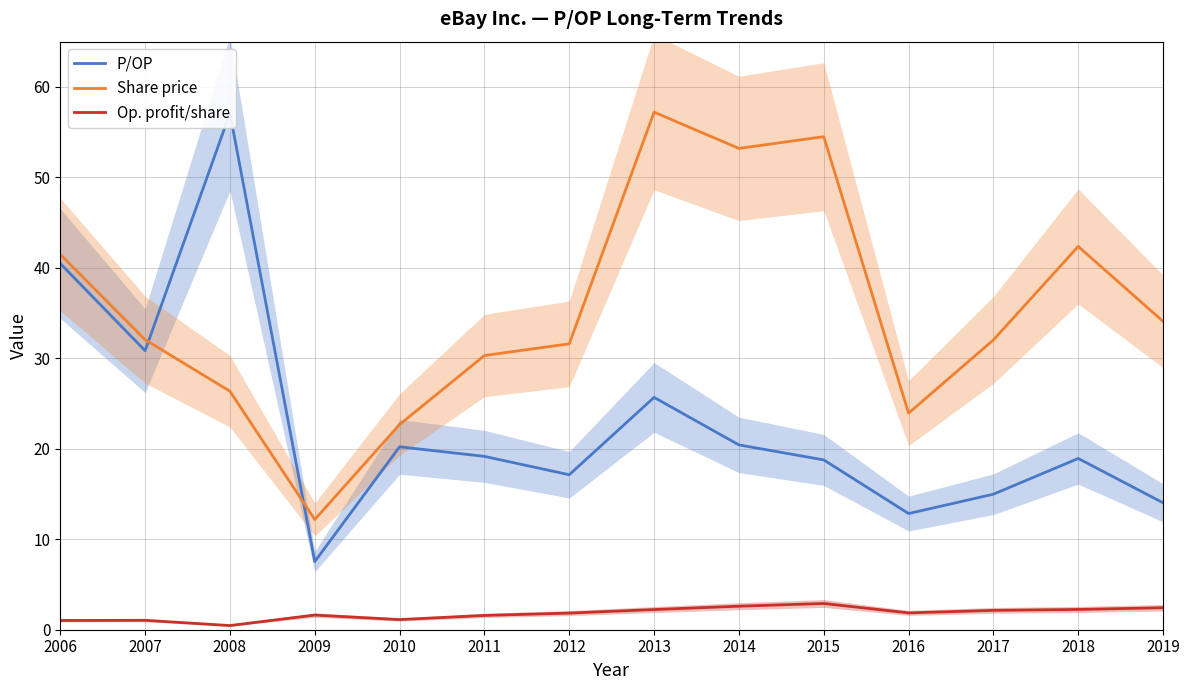

Which category has the lowest value in the P/OP series?

2009